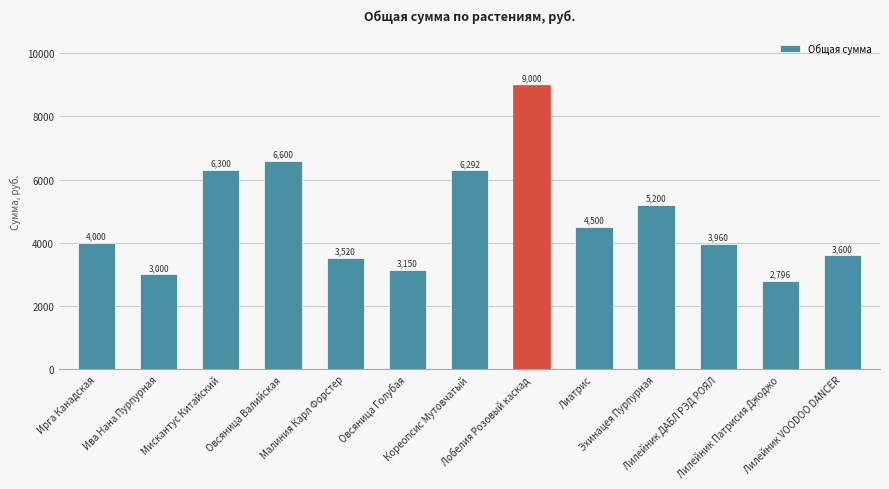

The chart shows a value of 5596 at Ирга Канадская. True or false?

False